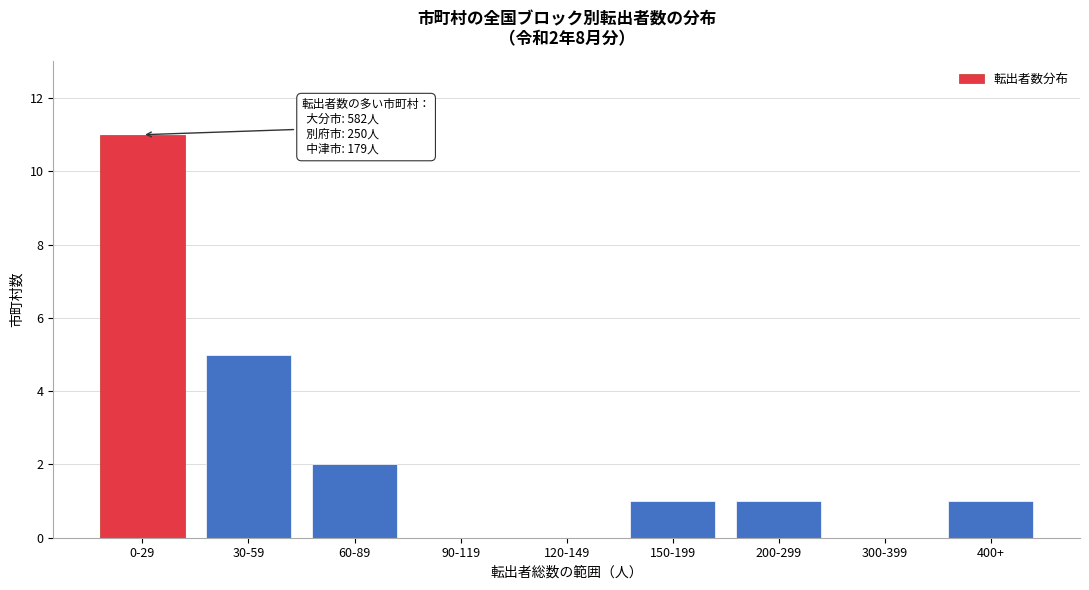

Reading right to left, what are all the values shown in this chart?

400+=1	300-399=0	200-299=1	150-199=1	120-149=0	90-119=0	60-89=2	30-59=5	0-29=11